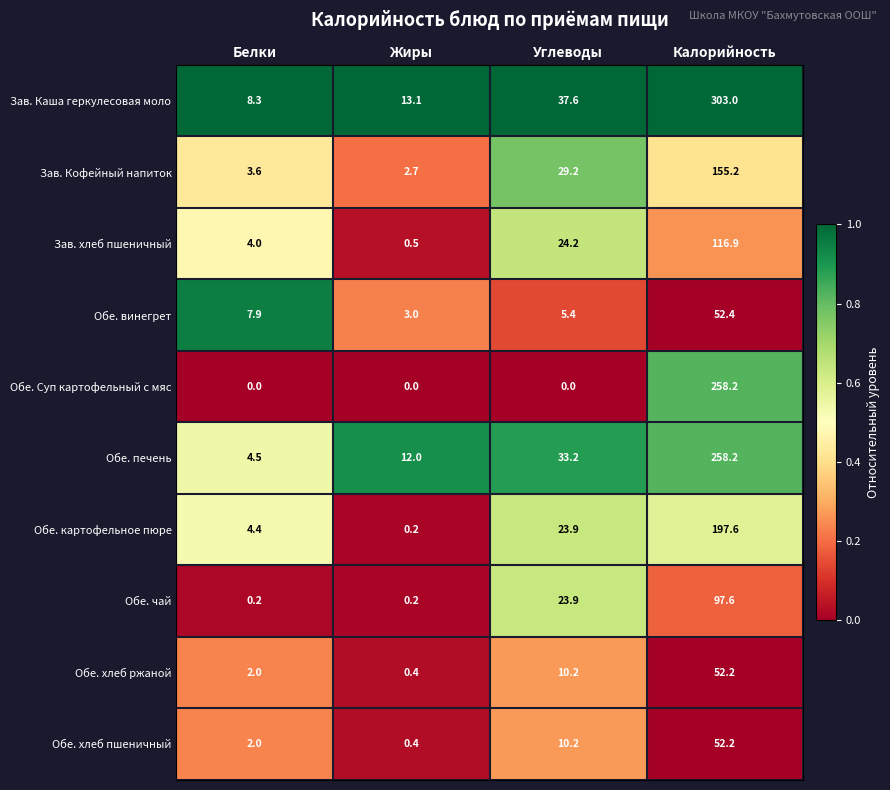

What is the difference between the Обе. хлеб ржаной values at Белки and Жиры?

1.6